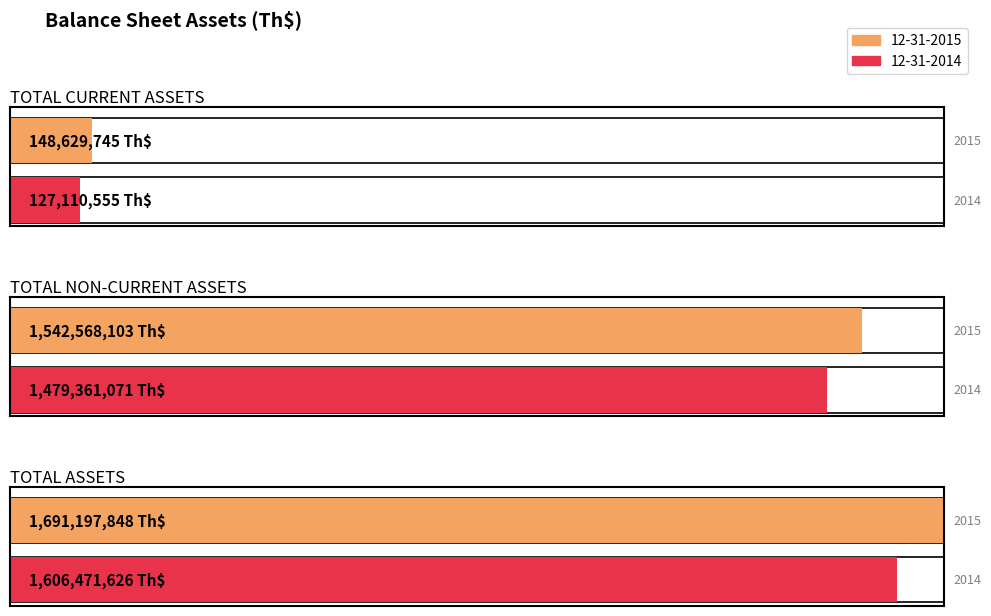

What is the label of the 2nd bar from the left?

TOTAL NON-CURRENT ASSETS